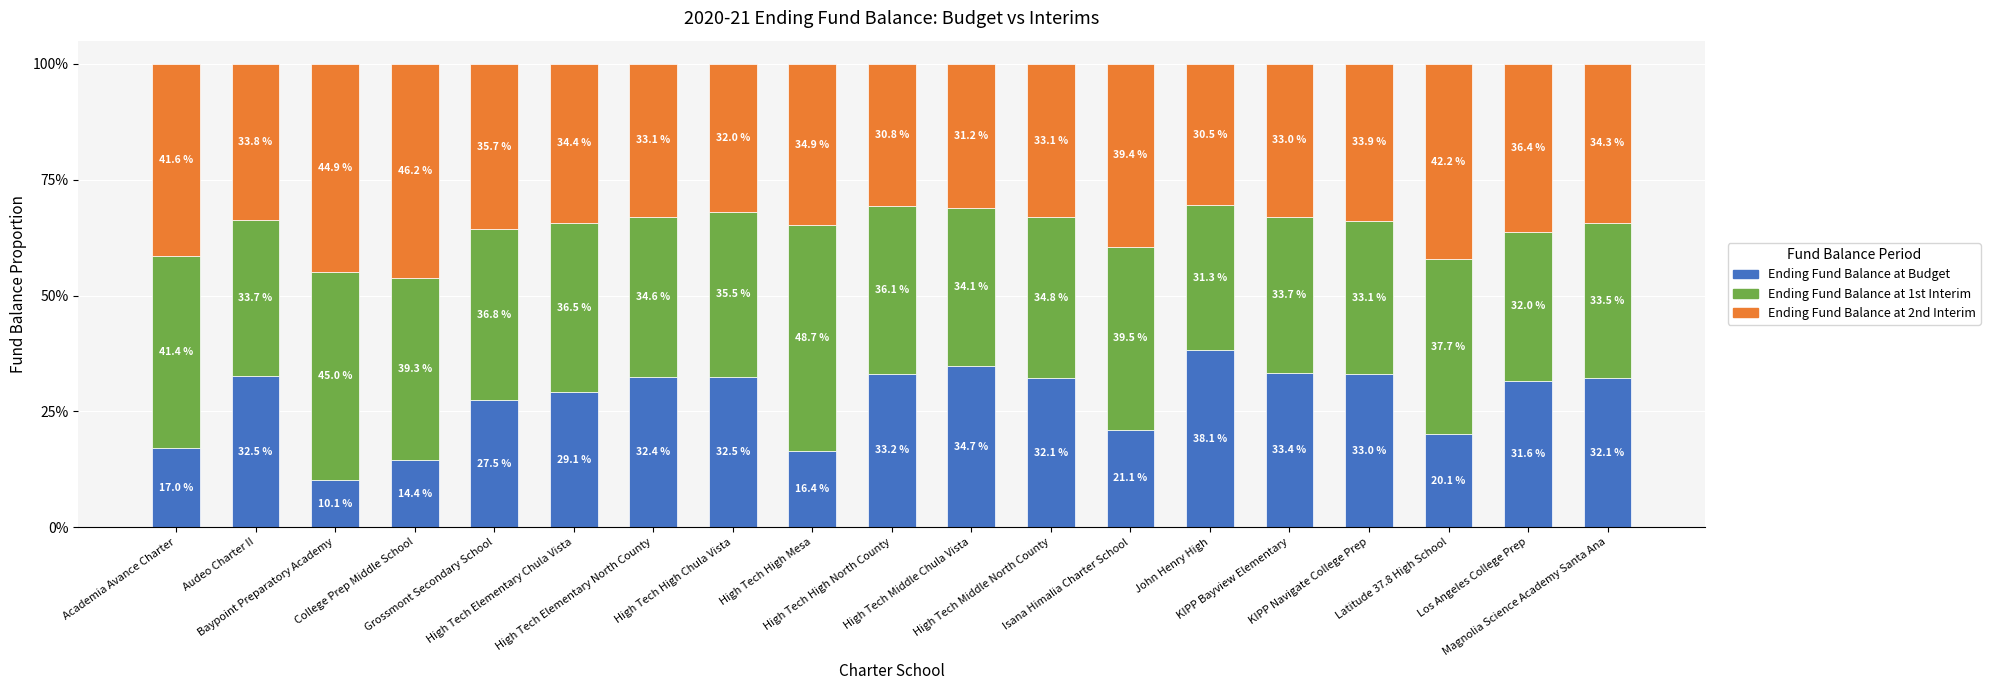

What is the difference between the second highest and second lowest values in the Ending Fund Balance at Budget series?

20.3